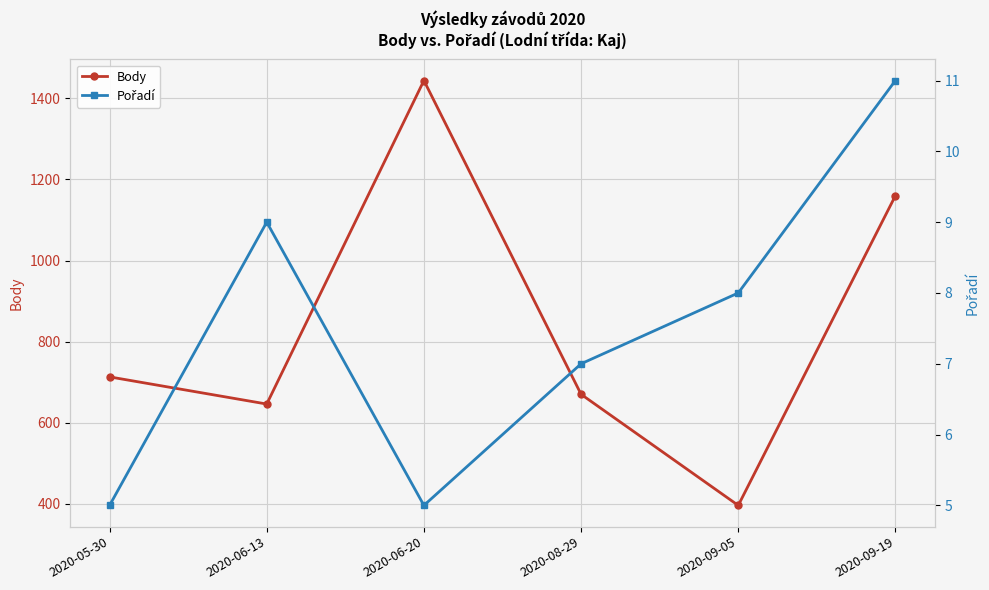

What is the difference between the highest and lowest values at 2020-06-13?

637